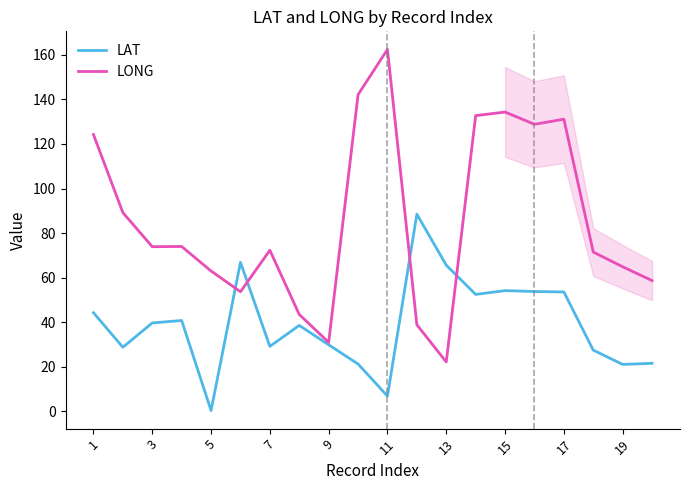

What is the difference between the maximum and minimum values in the LONG series?

140.2